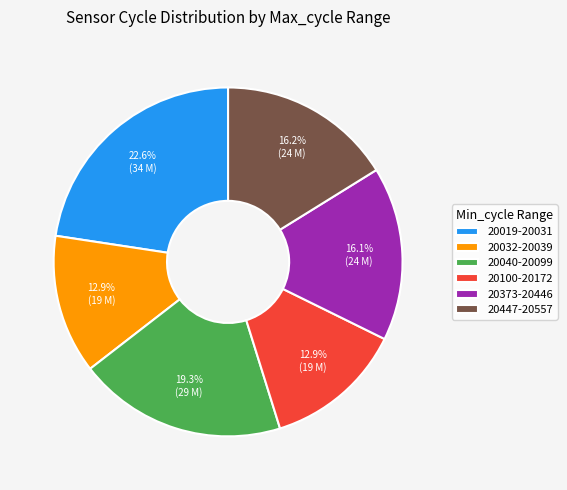

Is there a majority slice in this chart?

No